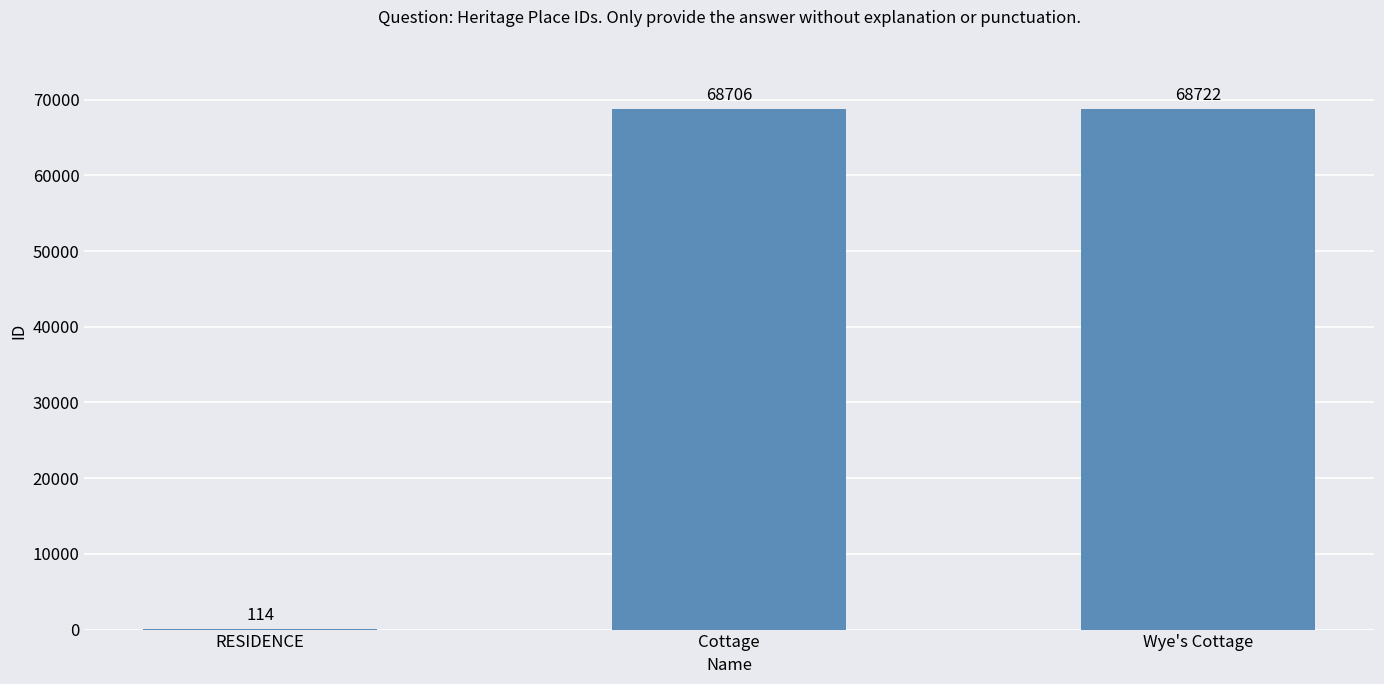

What is the maximum value shown in the chart?

68722